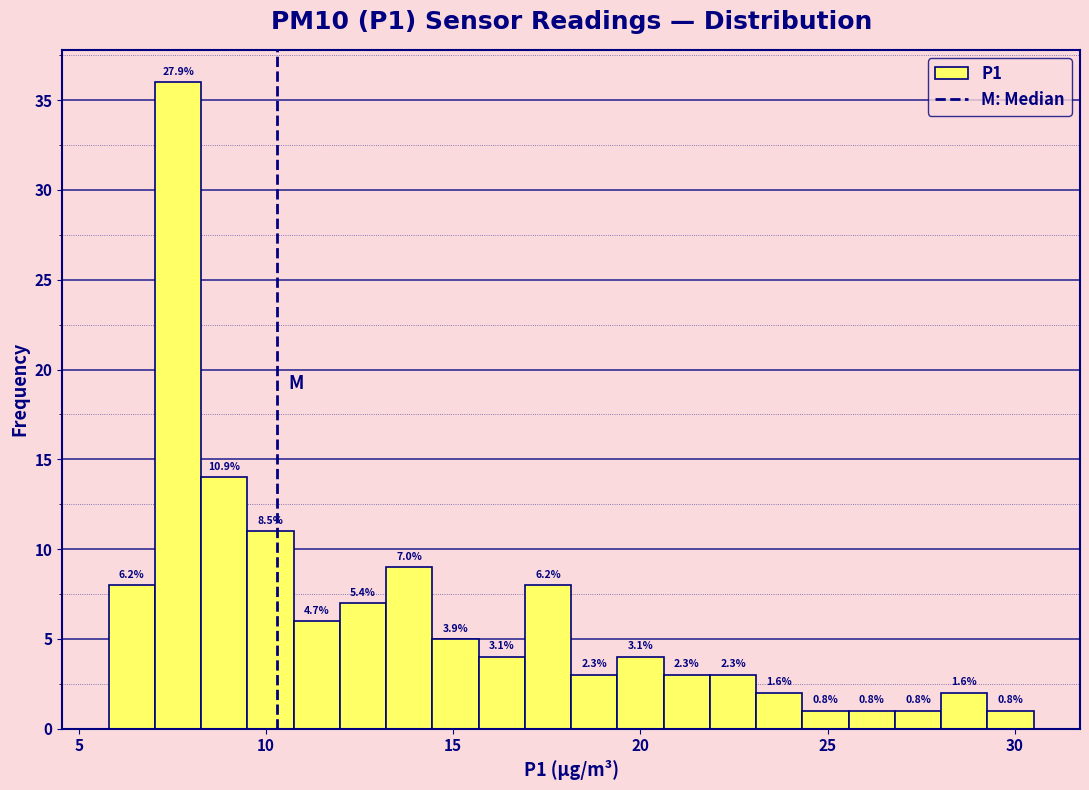

Around what value on the x-axis is the tallest bar? Give the approximate position of its centre, as read against the axis.

7.5